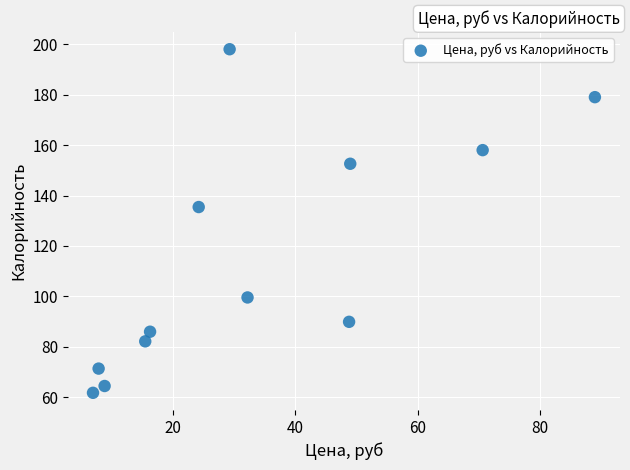

What is the range of Y values (max minus min)?

136.2